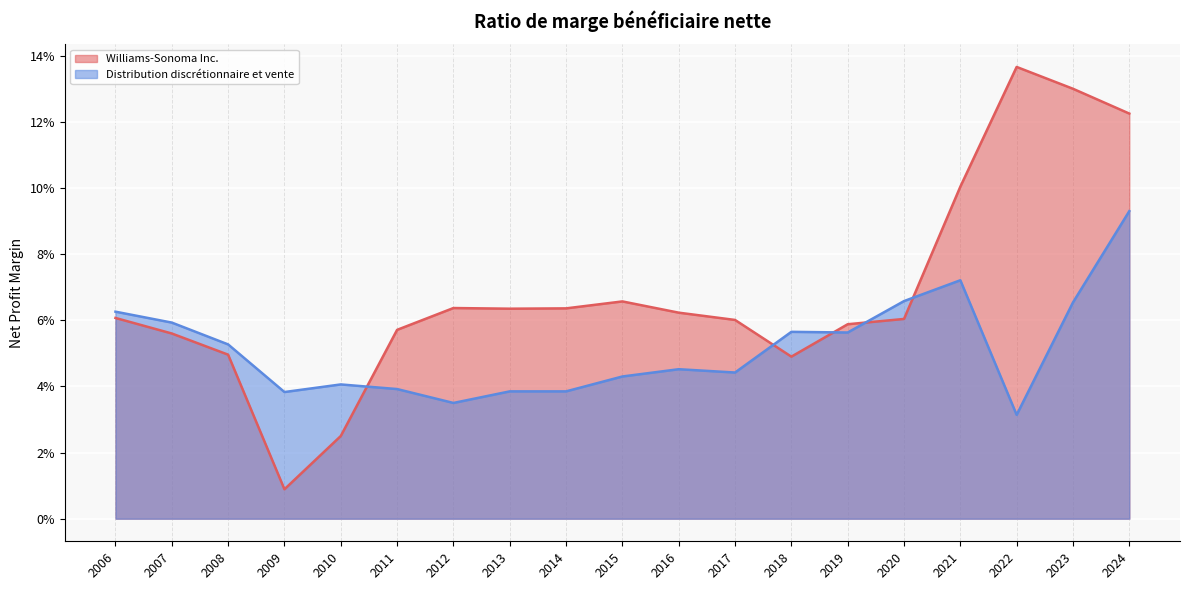

Which series has the largest range (max minus min)?

Williams-Sonoma Inc.